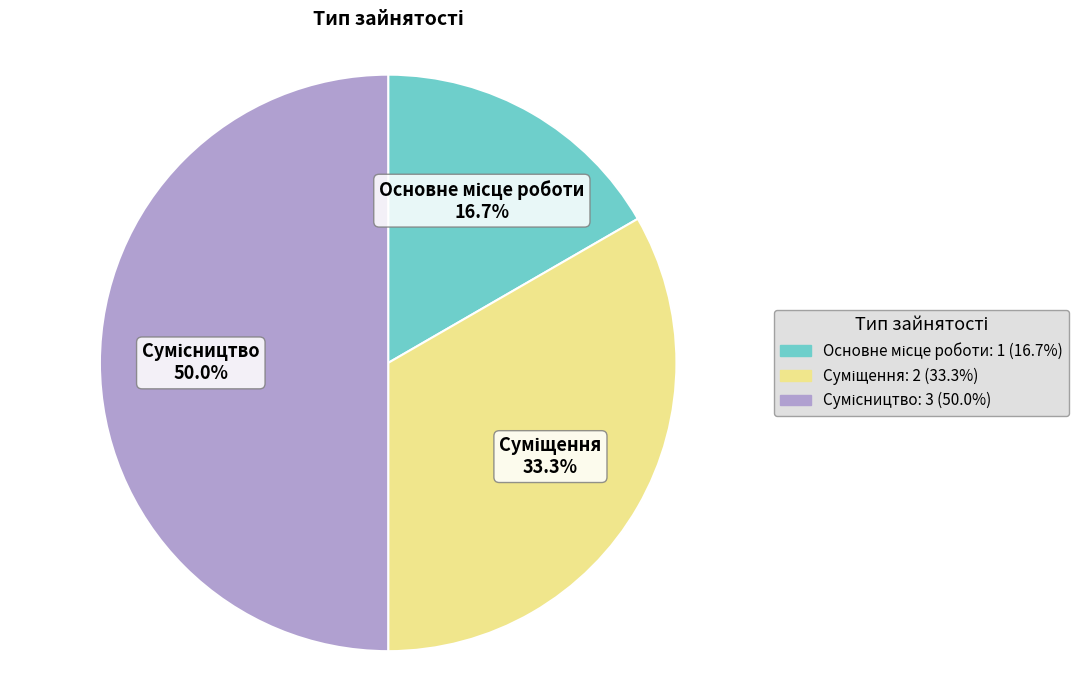

How many slices are in this pie chart?

3